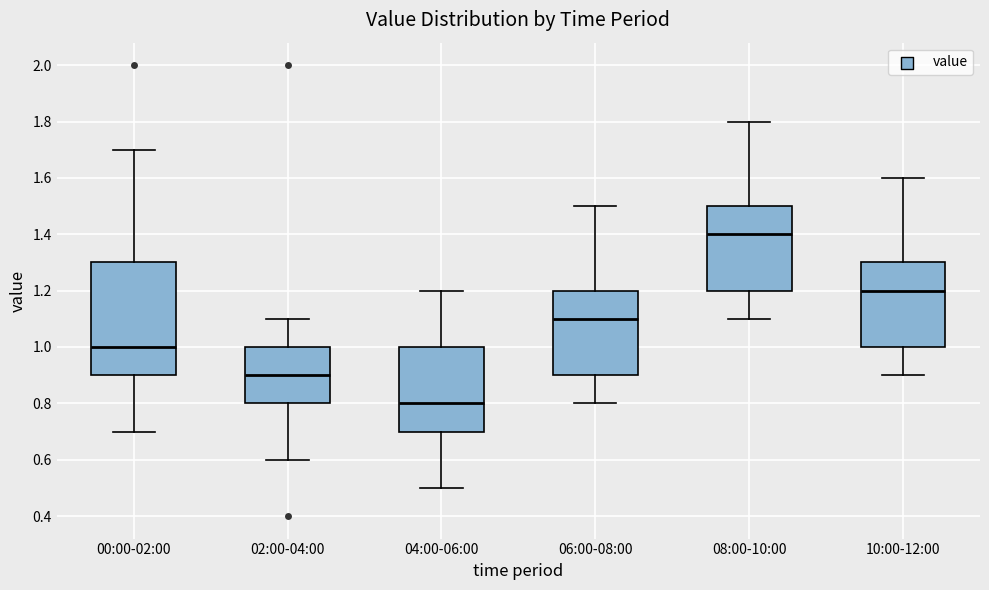

Reading left to right, transcribe this box plot: for each box, give where its median line is, the range the box spans, and where its two whiskers end, as read against the y-axis. The values are not printed on the chart, so give them approximately, as read against the axis.

00:00-02:00: median 1.0, box 0.9 to 1.3, whiskers 0.7 to 1.7
02:00-04:00: median 0.9, box 0.8 to 1.0, whiskers 0.6 to 1.1
04:00-06:00: median 0.8, box 0.7 to 1.0, whiskers 0.5 to 1.2
06:00-08:00: median 1.1, box 0.9 to 1.2, whiskers 0.8 to 1.5
08:00-10:00: median 1.4, box 1.2 to 1.5, whiskers 1.1 to 1.8
10:00-12:00: median 1.2, box 1.0 to 1.3, whiskers 0.9 to 1.6